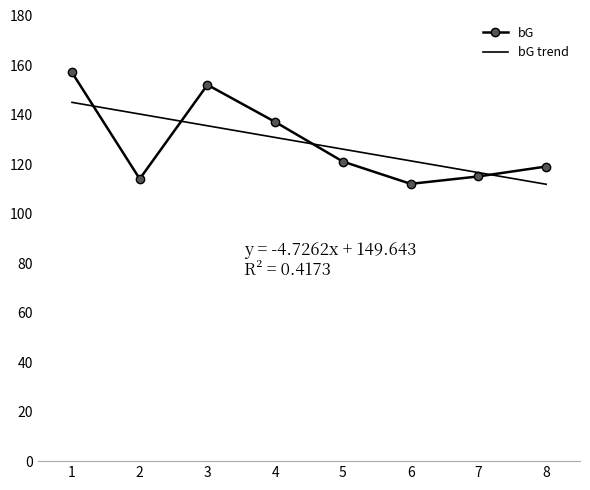

What is the difference between the highest and lowest values at 2?

26.2